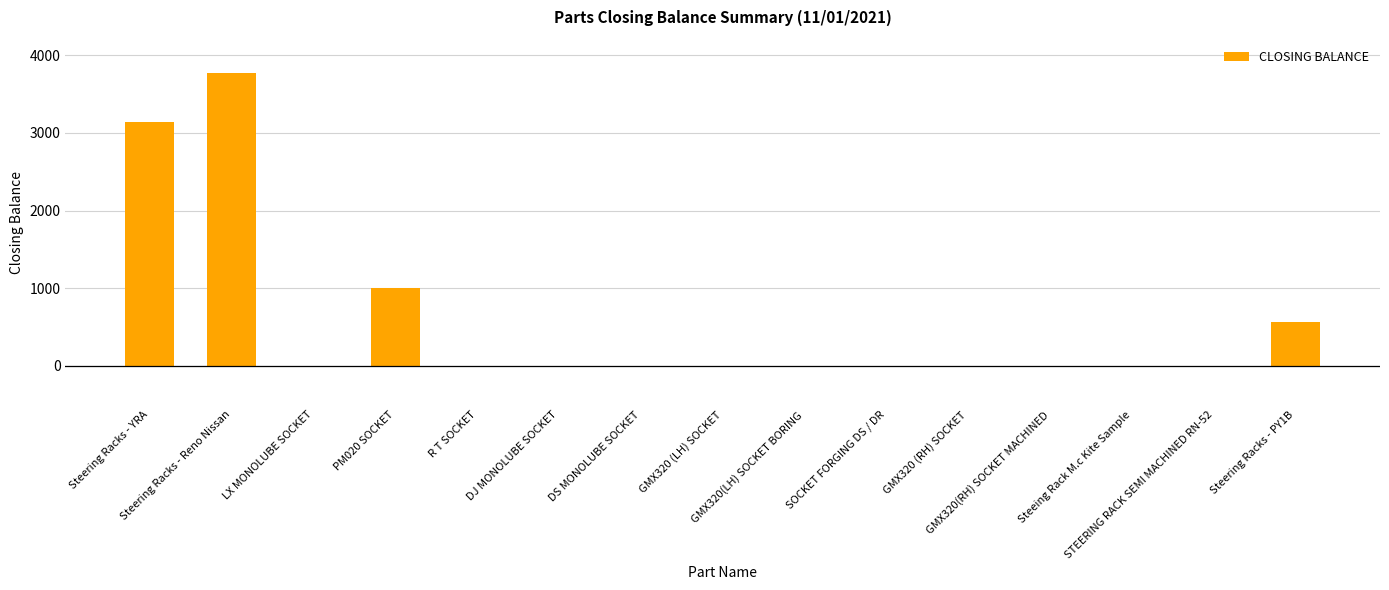

What is the sum of all values?

8478